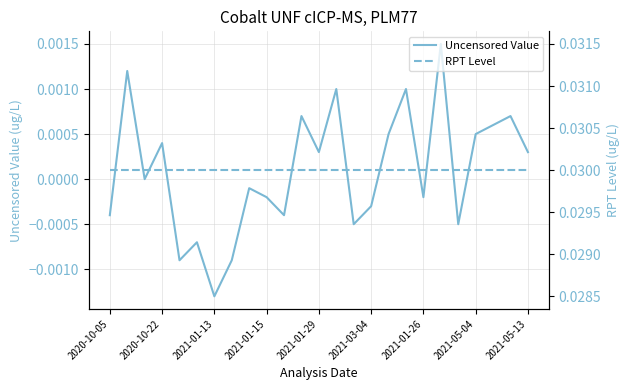

What are all the series names shown in the legend?

Uncensored Value, RPT Level